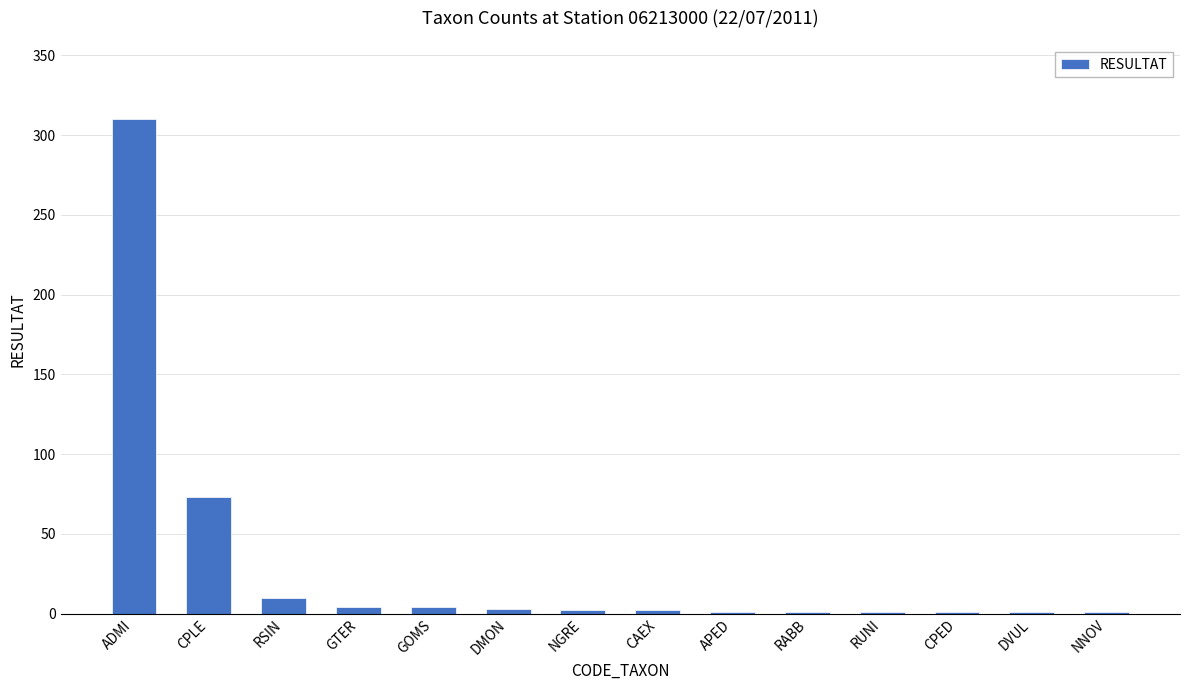

Where is the data nearest to the value 155?

CPLE